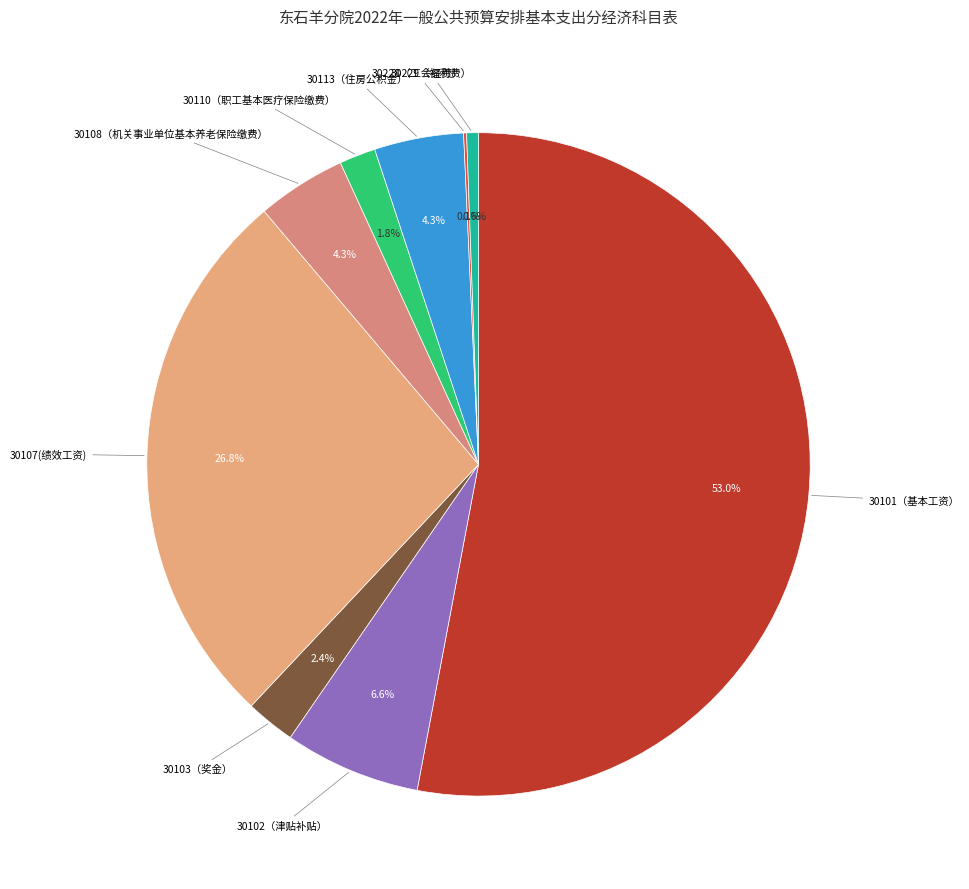

How many segments does this pie chart have?

9